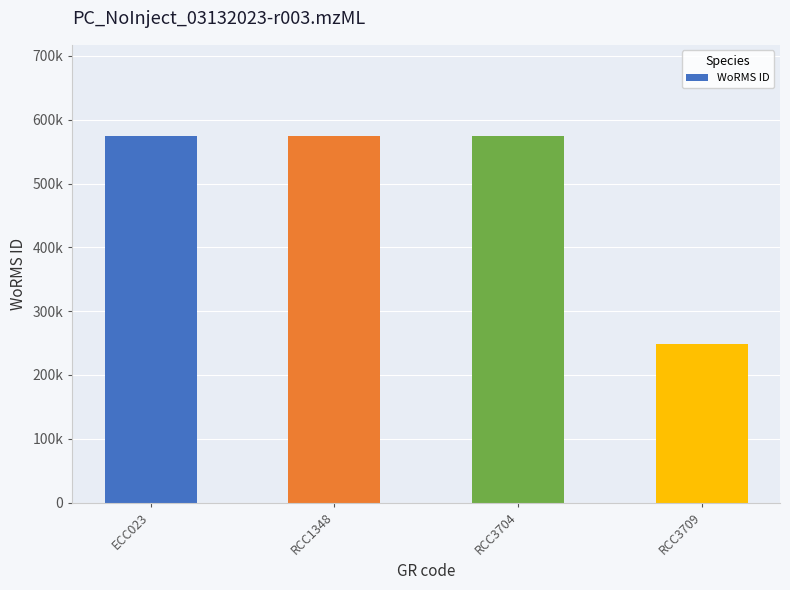

What is the change in value from ECC023 to RCC3709?

-325760